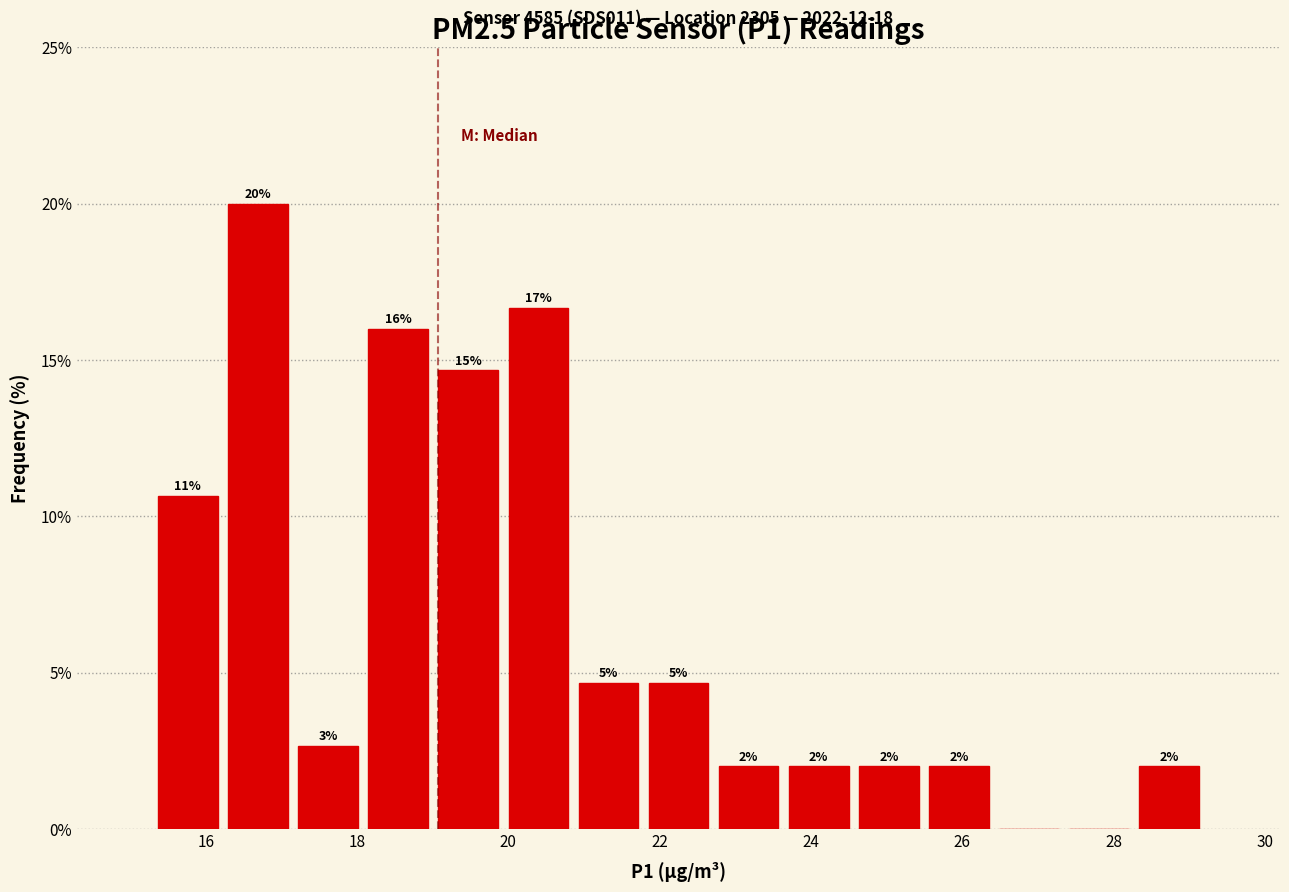

Over which range of the x-axis is the bar tallest?

16.2 to 17.2